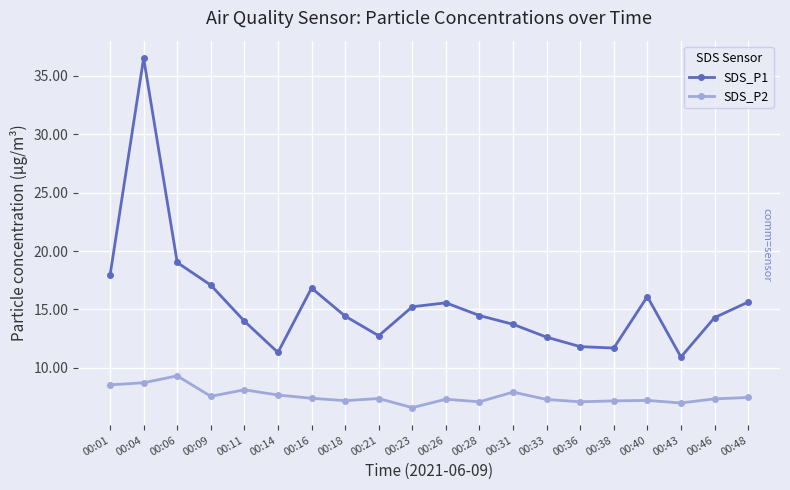

Between 00:43 and 00:46, which series saw the biggest shift?

SDS_P1